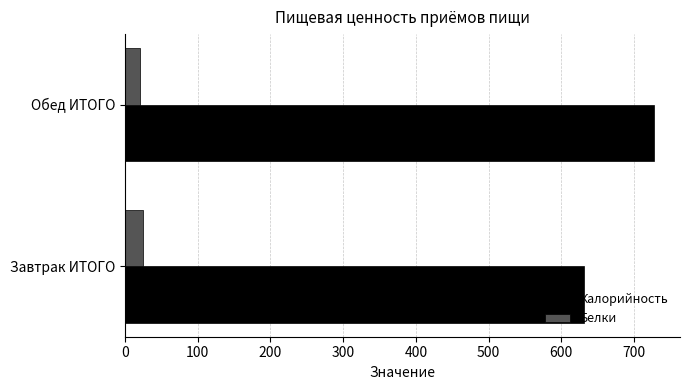

What is the sum of all Белки values?

44.6